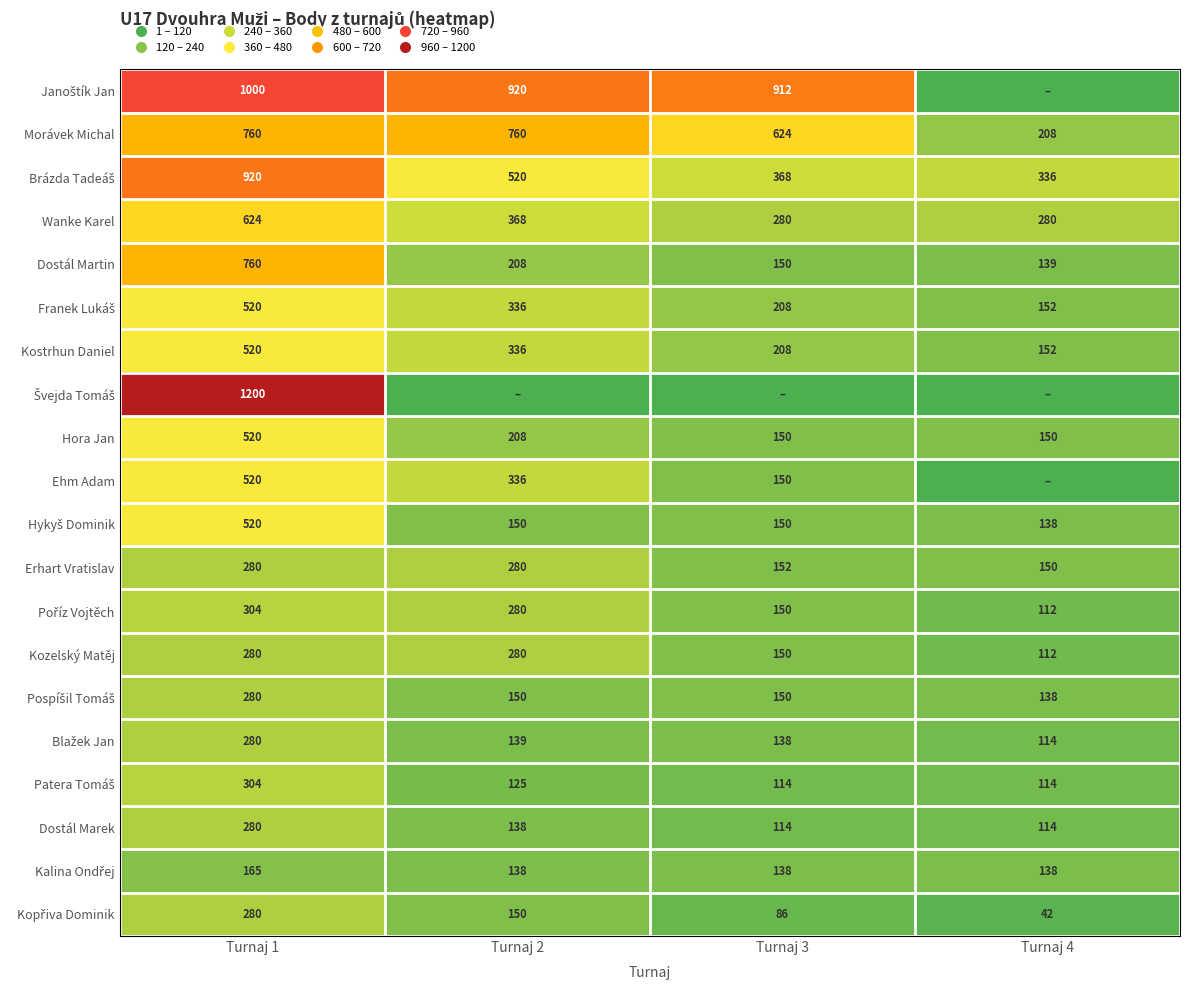

Rank the categories by Dostál Martin value from lowest to highest.

Turnaj 4, Turnaj 3, Turnaj 2, Turnaj 1